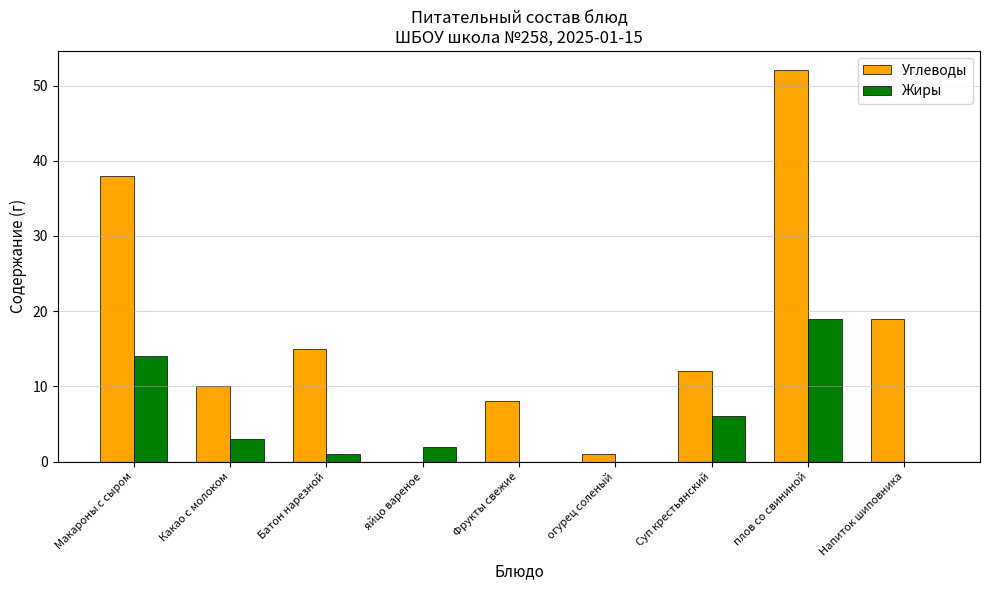

Are the bars grouped side by side (vs. stacked)?

Yes